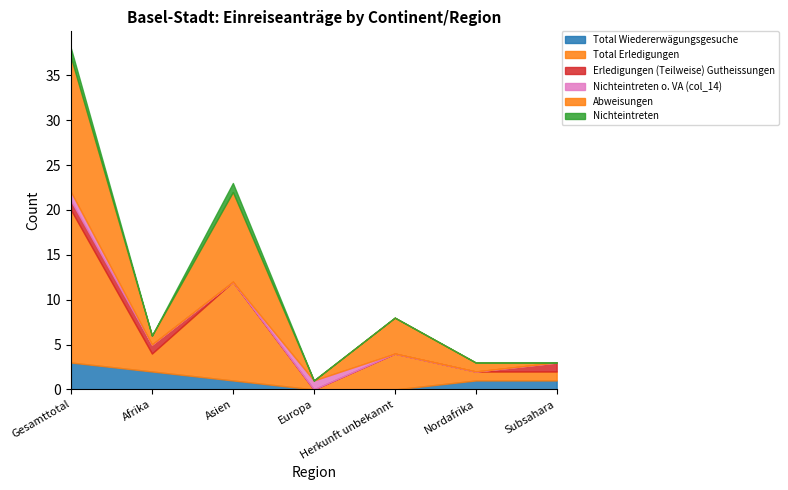

Reading left to right, extract all data points from this chart.

Total Wiedererwägungsgesuche: Gesamttotal=3	Afrika=2	Asien=1	Europa=0	Herkunft unbekannt=0	Nordafrika=1	Subsahara=1
Total Erledigungen: Gesamttotal=17	Afrika=2	Asien=11	Europa=0	Herkunft unbekannt=4	Nordafrika=1	Subsahara=1
Erledigungen (Teilweise) Gutheissungen: Gesamttotal=1	Afrika=1	Asien=0	Europa=0	Herkunft unbekannt=0	Nordafrika=0	Subsahara=1
Nichteintreten o. VA (col_14): Gesamttotal=1	Afrika=0	Asien=0	Europa=1	Herkunft unbekannt=0	Nordafrika=0	Subsahara=0
Abweisungen: Gesamttotal=15	Afrika=1	Asien=10	Europa=0	Herkunft unbekannt=4	Nordafrika=1	Subsahara=0
Nichteintreten: Gesamttotal=1	Afrika=0	Asien=1	Europa=0	Herkunft unbekannt=0	Nordafrika=0	Subsahara=0